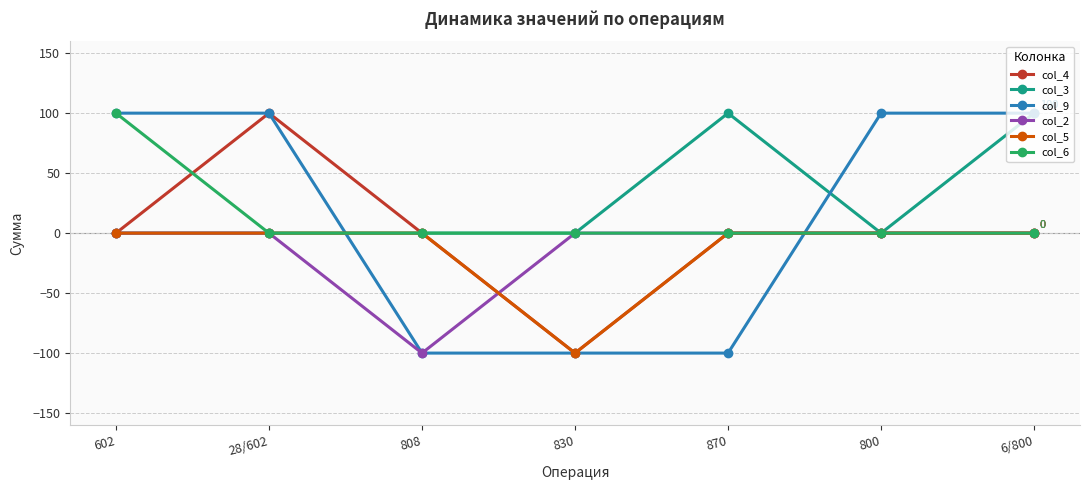

The col_9 series shows -174 at 830. True or false?

False